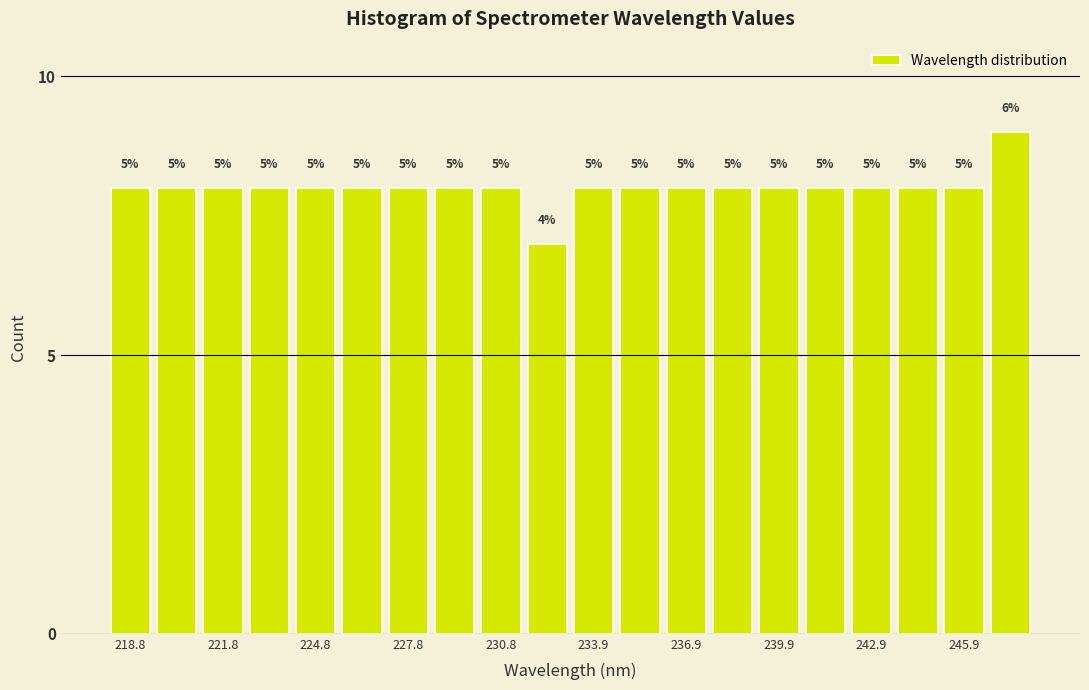

Around what value on the x-axis is the tallest bar? Give the approximate position of its centre, as read against the axis.

247.5